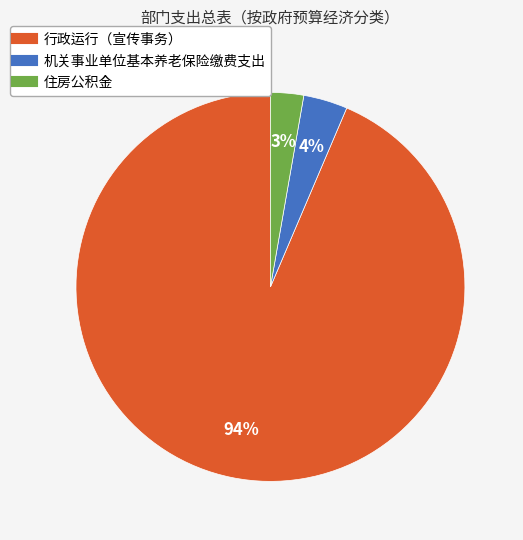

To the nearest percent, what is the combined percentage of 行政运行（宣传事务） and 住房公积金?

96%